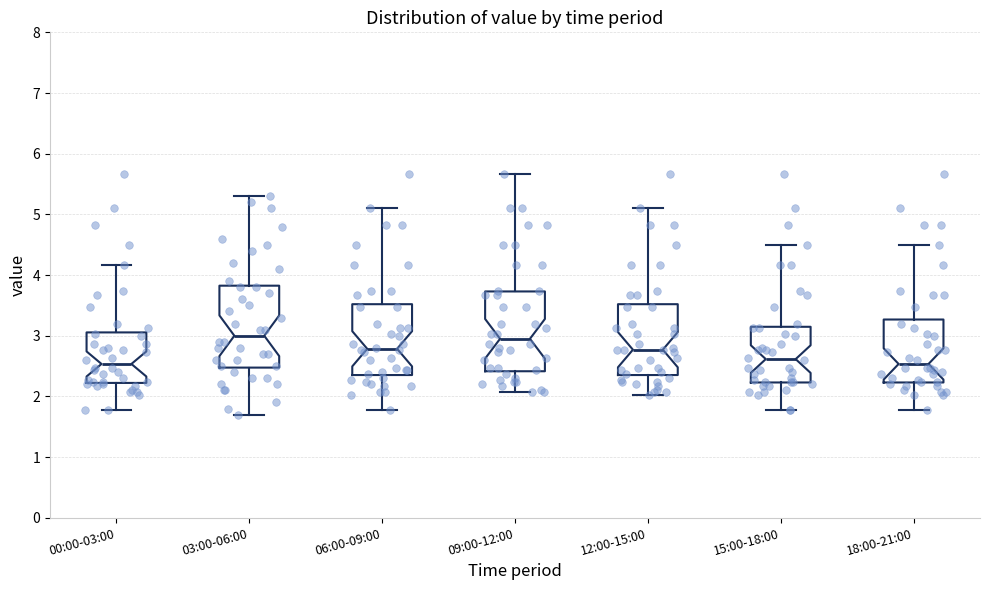

Reading left to right, read every box against the y-axis: the position of its median line, the range the box covers, and the ends of its whiskers. The values are not printed on the chart, so give them approximately, as read against the axis.

00:00-03:00: median 2.5, box 2.2 to 3.1, whiskers 1.8 to 4.2
03:00-06:00: median 3.0, box 2.5 to 3.8, whiskers 1.7 to 5.3
06:00-09:00: median 2.8, box 2.4 to 3.5, whiskers 1.8 to 5.1
09:00-12:00: median 3.0, box 2.4 to 3.7, whiskers 2.1 to 5.7
12:00-15:00: median 2.8, box 2.4 to 3.5, whiskers 2.0 to 5.1
15:00-18:00: median 2.6, box 2.2 to 3.1, whiskers 1.8 to 4.5
18:00-21:00: median 2.5, box 2.2 to 3.3, whiskers 1.8 to 4.5